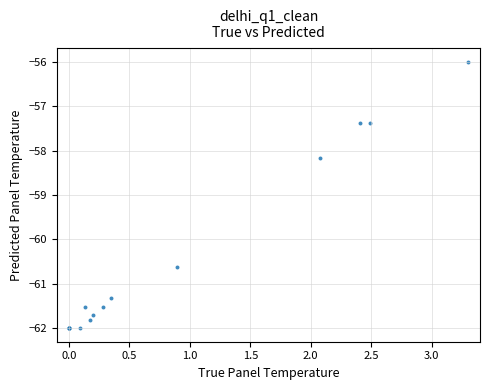

What Y value in the scatter plot is closest to -59?

-58.2